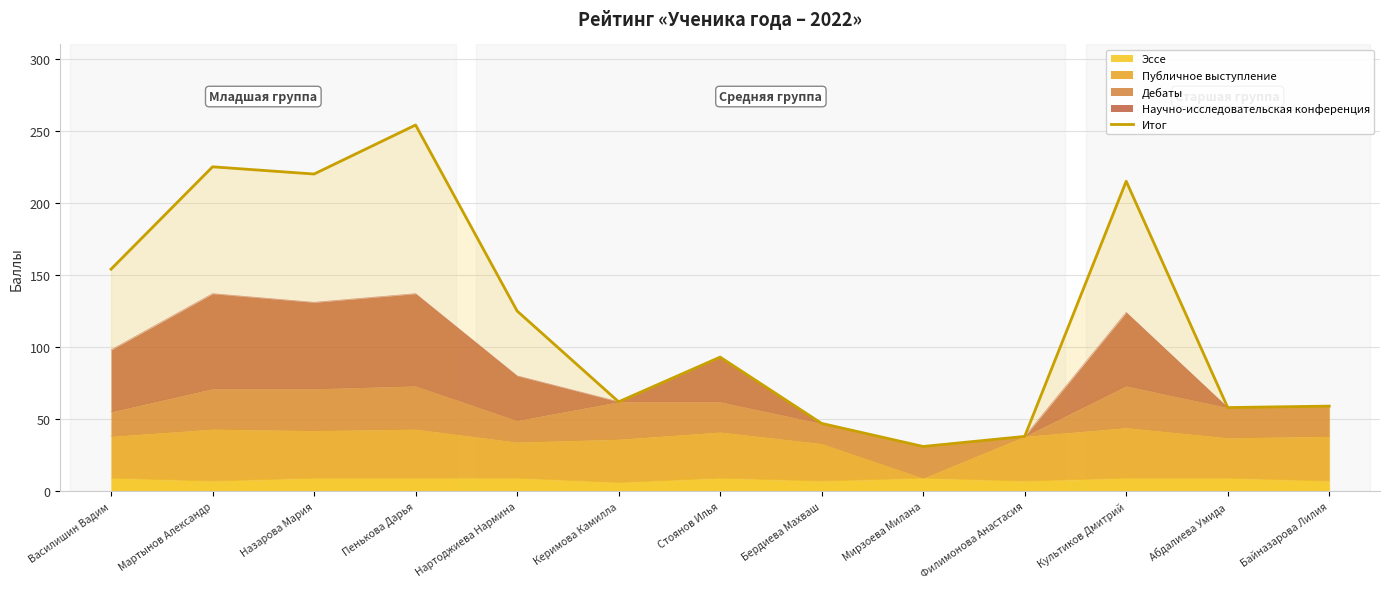

Rank the categories by value from lowest to highest.

Мирзоева Милана, Филимонова Анастасия, Бердиева Махваш, Абдалиева Умида, Байназарова Лилия, Керимова Камилла, Стоянов Илья, Нартоджиева Нармина, Василишин Вадим, Культиков Дмитрий, Назарова Мария, Мартынов Александр, Пенькова Дарья